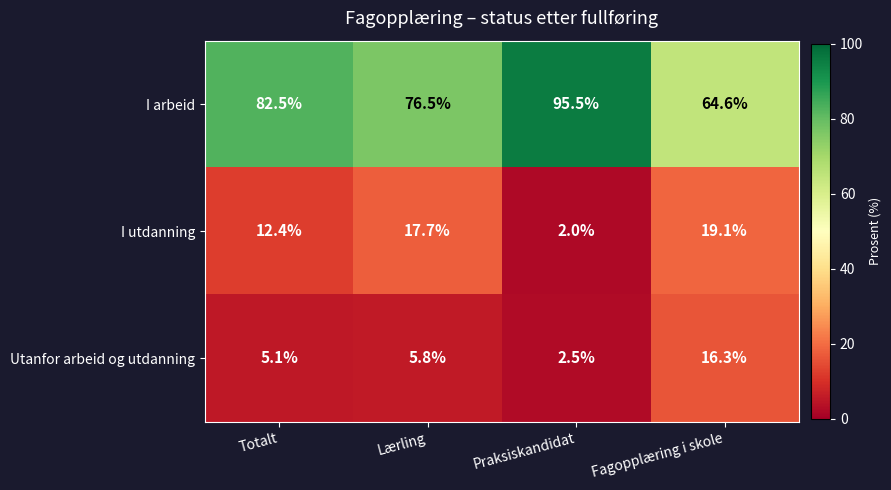

Reading left to right, extract all data points from this chart.

I arbeid: Totalt=82.5	Lærling=76.5	Praksiskandidat=95.5	Fagopplæring i skole=64.6
I utdanning: Totalt=12.4	Lærling=17.7	Praksiskandidat=2.0	Fagopplæring i skole=19.1
Utanfor arbeid og utdanning: Totalt=5.1	Lærling=5.8	Praksiskandidat=2.5	Fagopplæring i skole=16.3